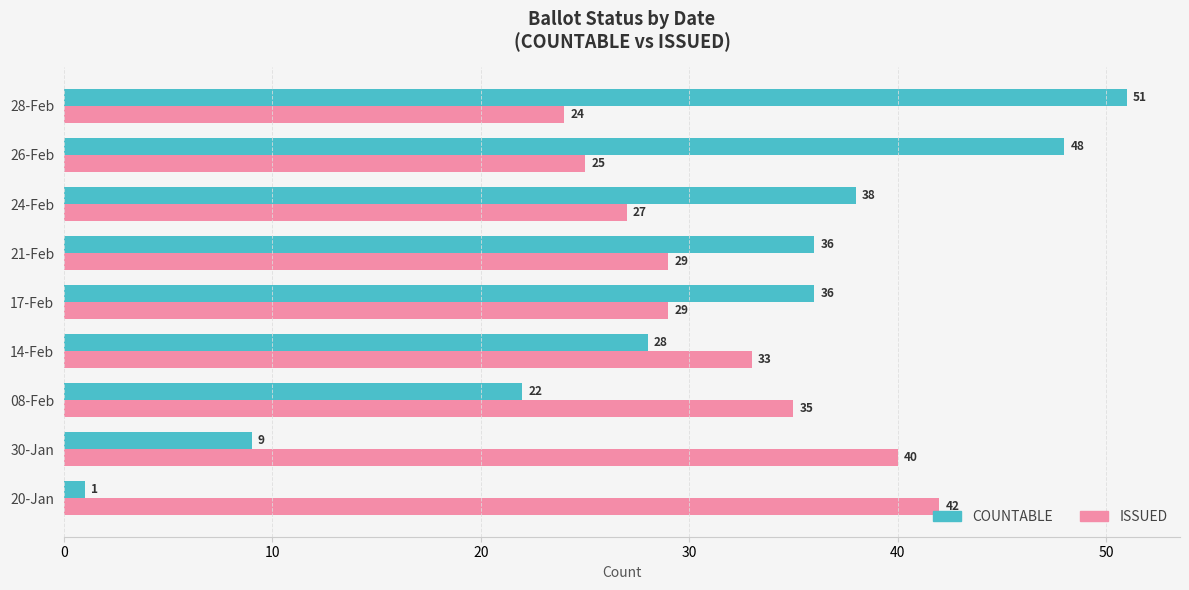

At how many categories does at least one series exceed 18?

9